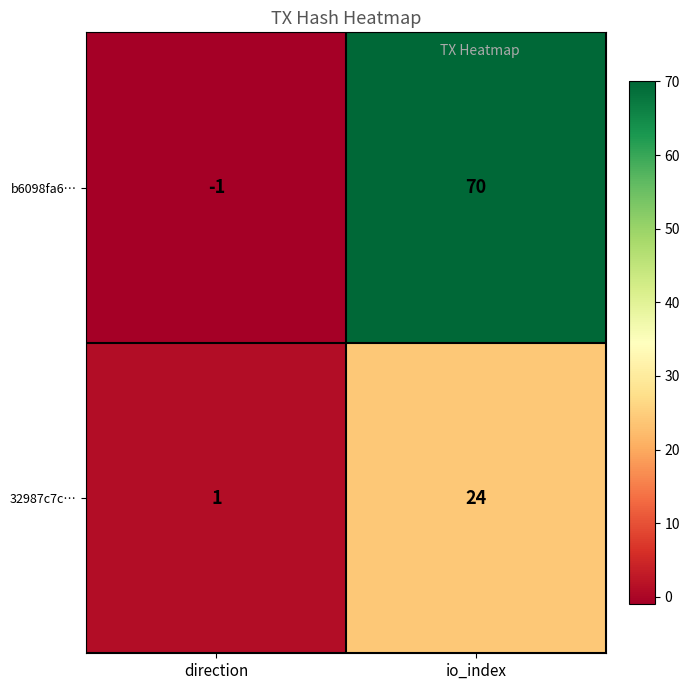

What is the sum of the 32987c7c… values at direction and io_index?

25